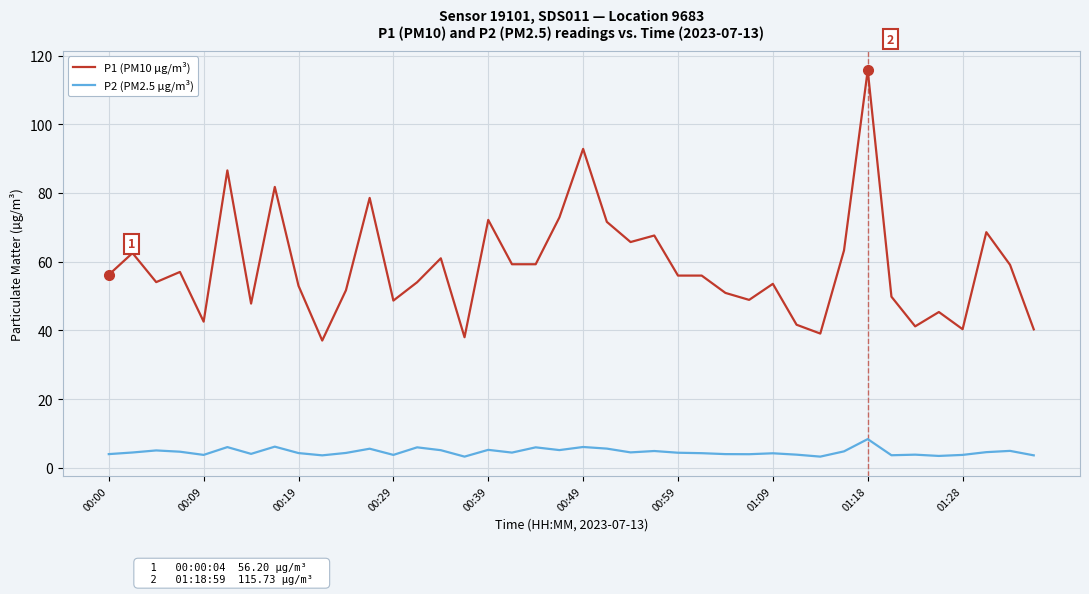

What is the difference between the maximum and minimum values in the P2 (PM2.5 µg/m³) series?

5.1